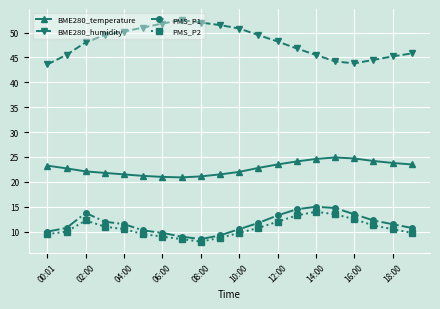

What is the difference between the second highest and minimum values in the PMS_P2 series?

5.5